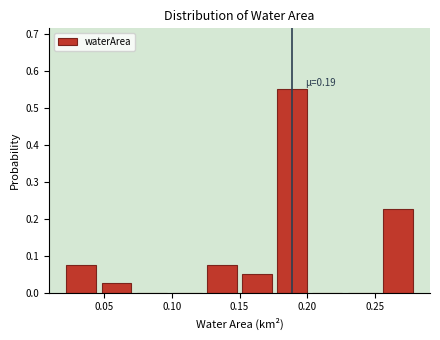

Which range on the x-axis has the tallest bar?

0.176 to 0.202